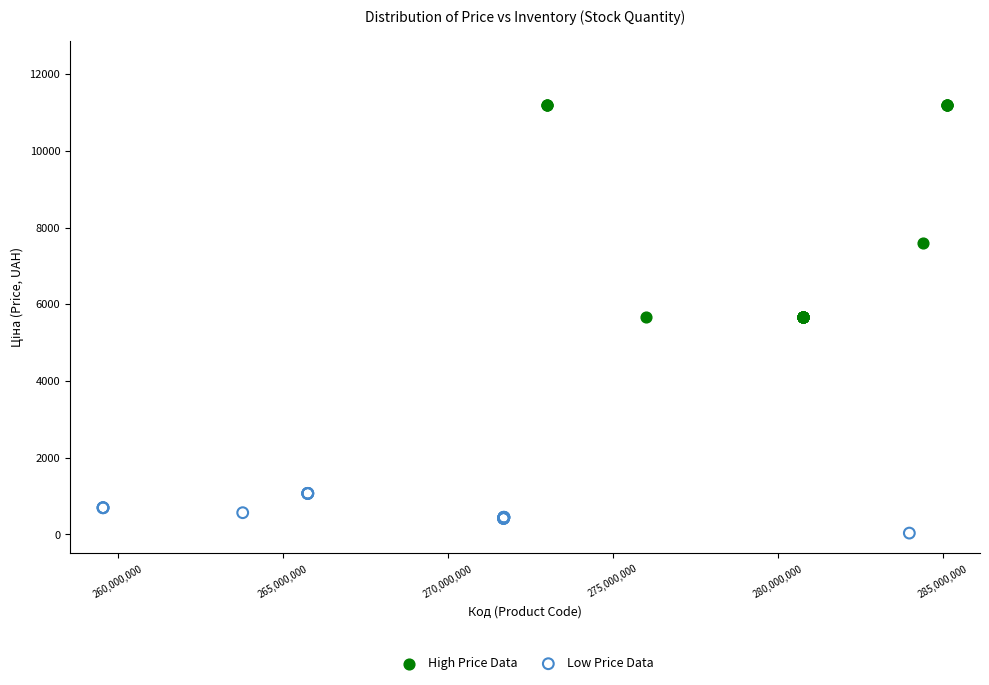

Which series reaches the maximum Y coordinate?

High Price Data